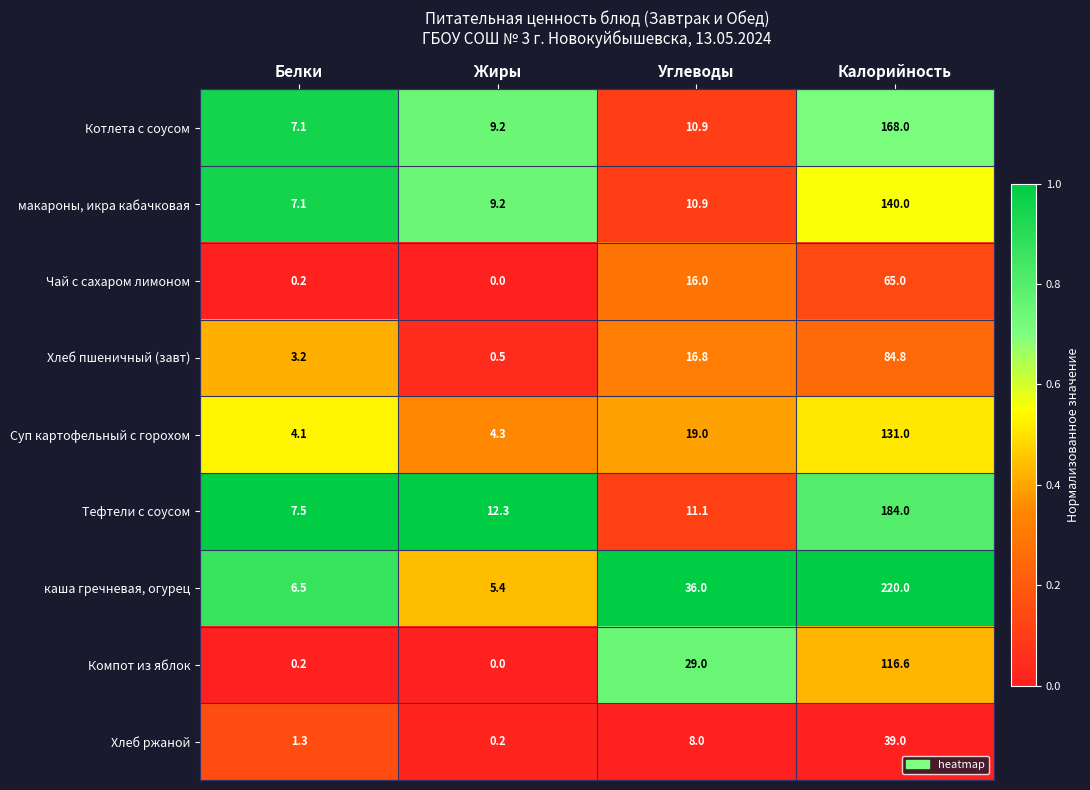

Read the Суп картофельный с горохом value at Углеводы.

19.0